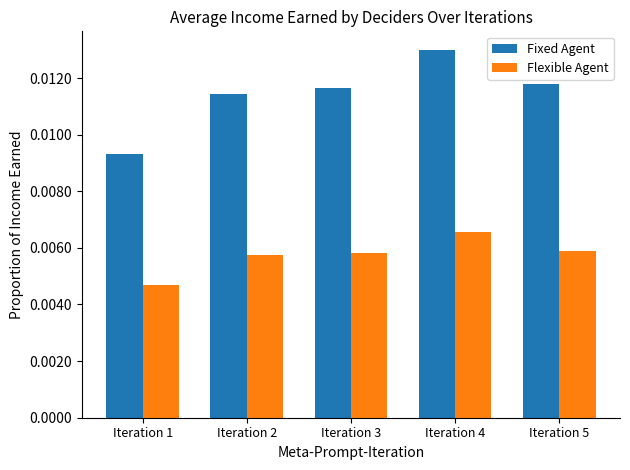

What are all the series names shown in the legend?

Fixed Agent, Flexible Agent